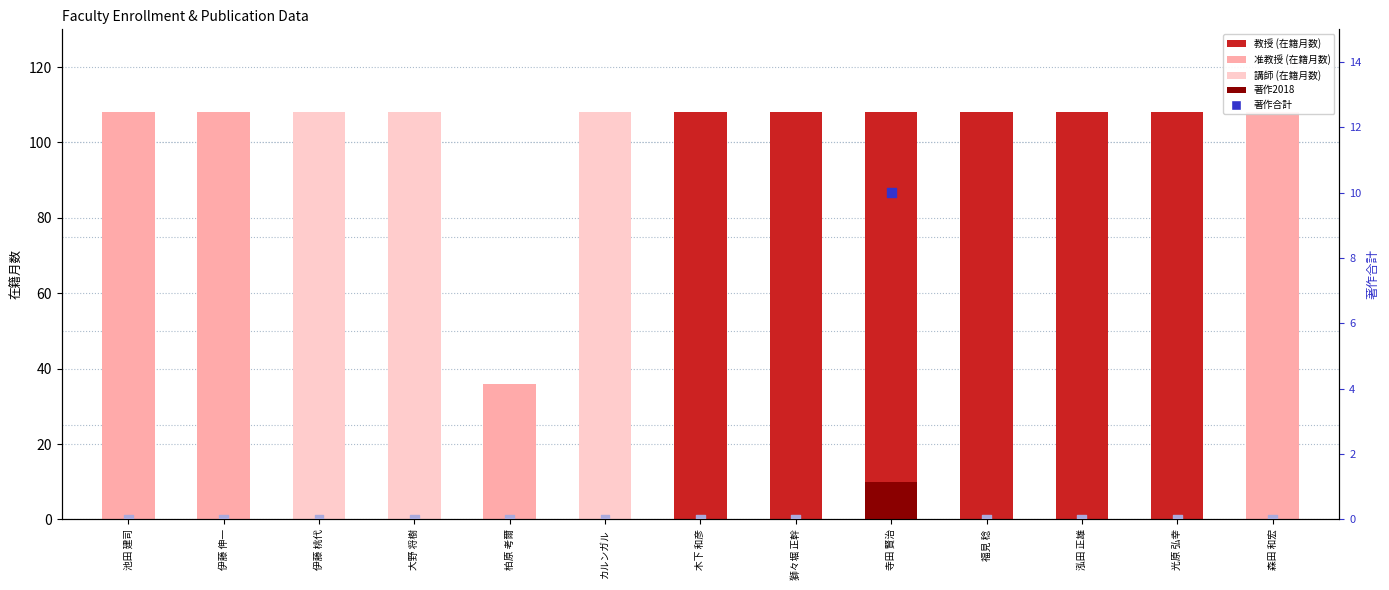

Which series has the largest total across all categories?

在籍月数